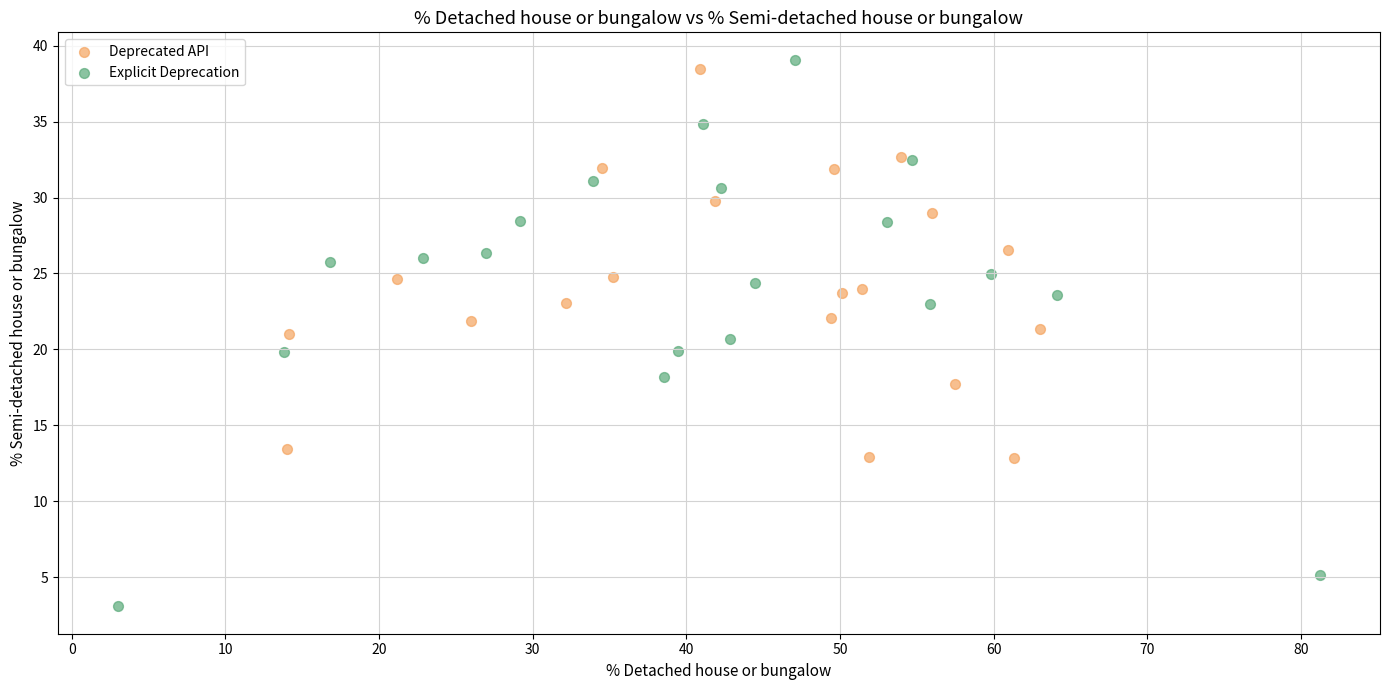

What are all the series names shown in the legend?

Deprecated API, Explicit Deprecation